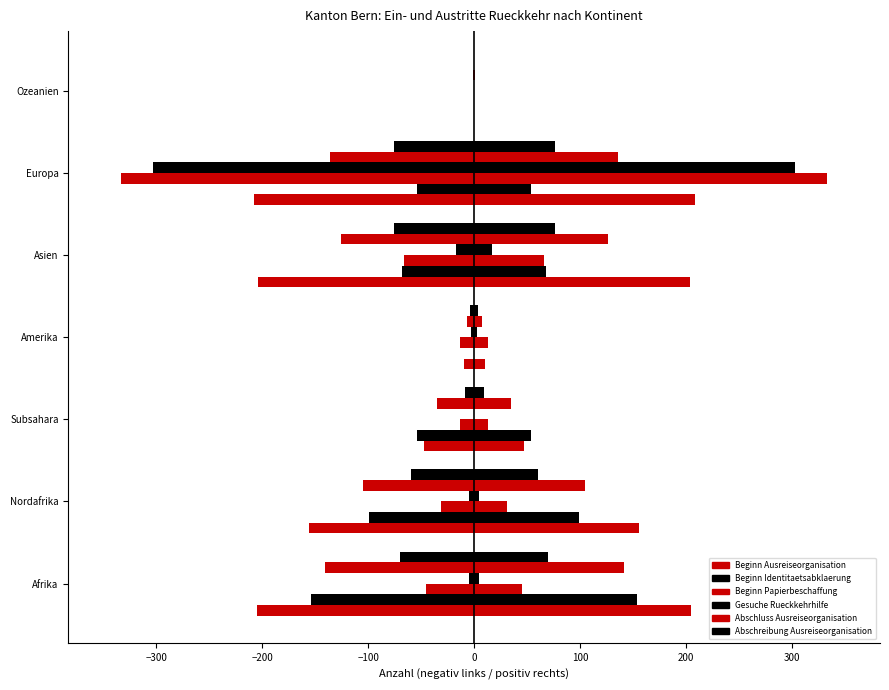

What position from the left is Asien?

5